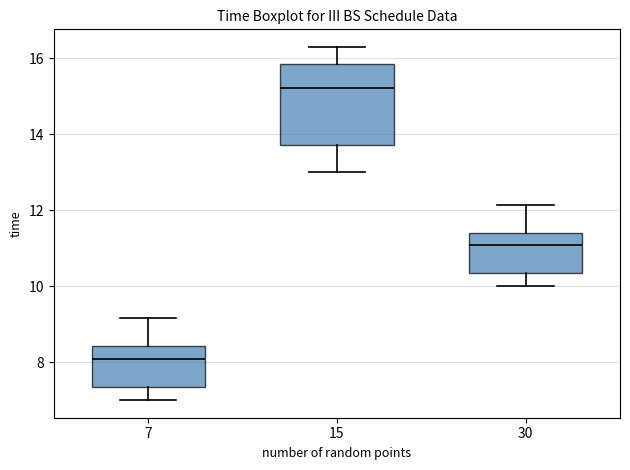

Reading left to right, read every box against the y-axis: the position of its median line, the range the box covers, and the ends of its whiskers. The values are not printed on the chart, so give them approximately, as read against the axis.

7: median 8.0, box 7.4 to 8.4, whiskers 7.0 to 9.2
15: median 15.2, box 13.8 to 15.8, whiskers 13.0 to 16.4
30: median 11.0, box 10.4 to 11.4, whiskers 10.0 to 12.2